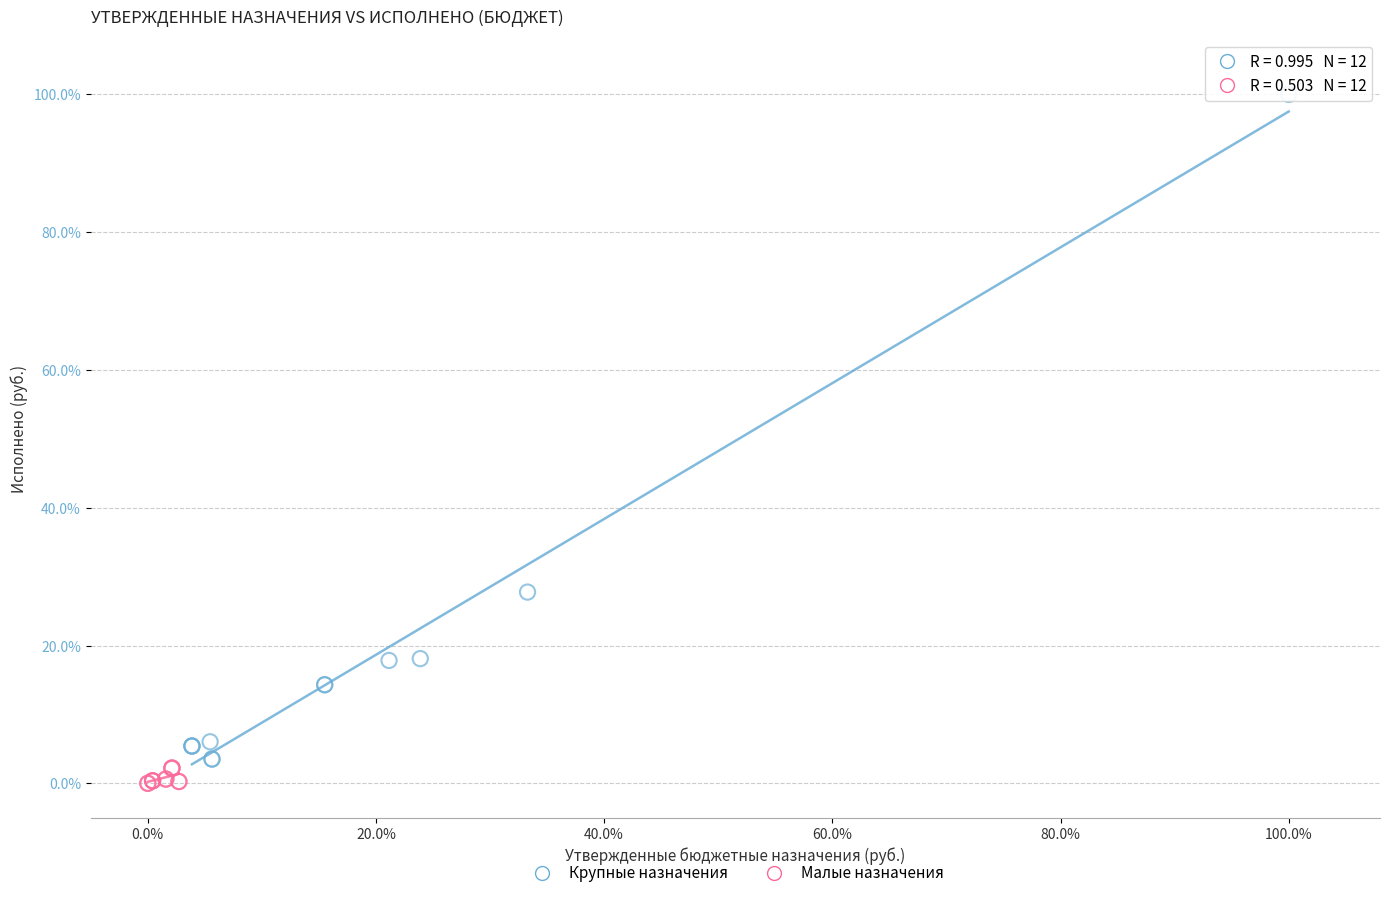

What are all the series names shown in the legend?

Крупные назначения, Малые назначения